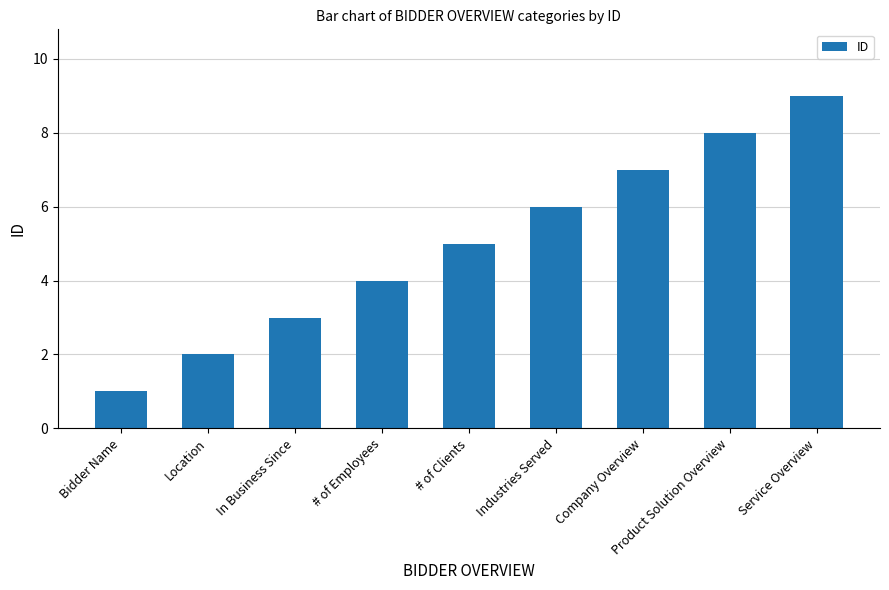

True or false: the data shows 6 at Industries Served.

True